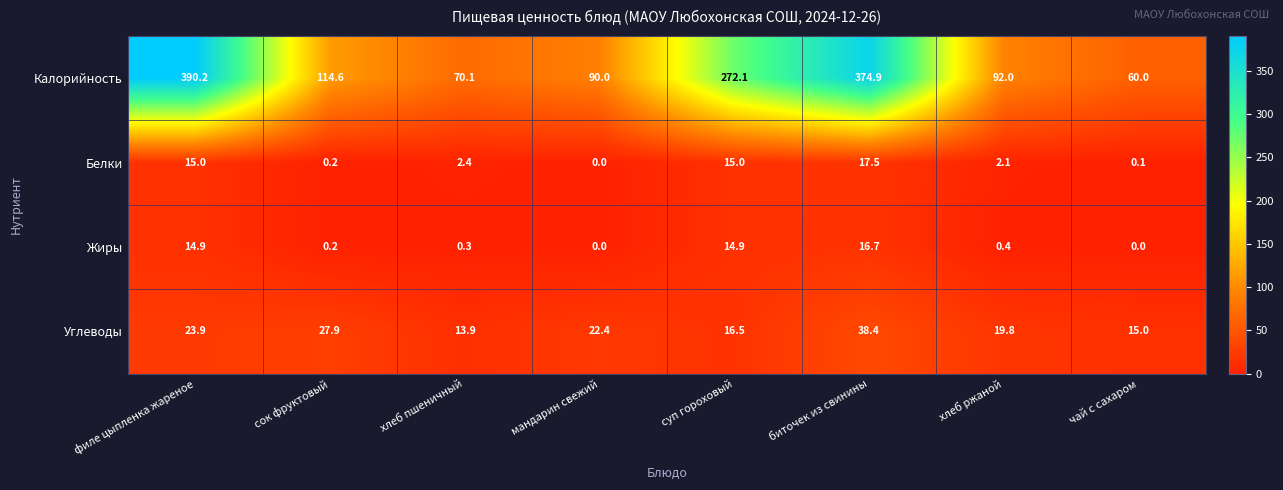

What is the greatest value displayed?

390.2